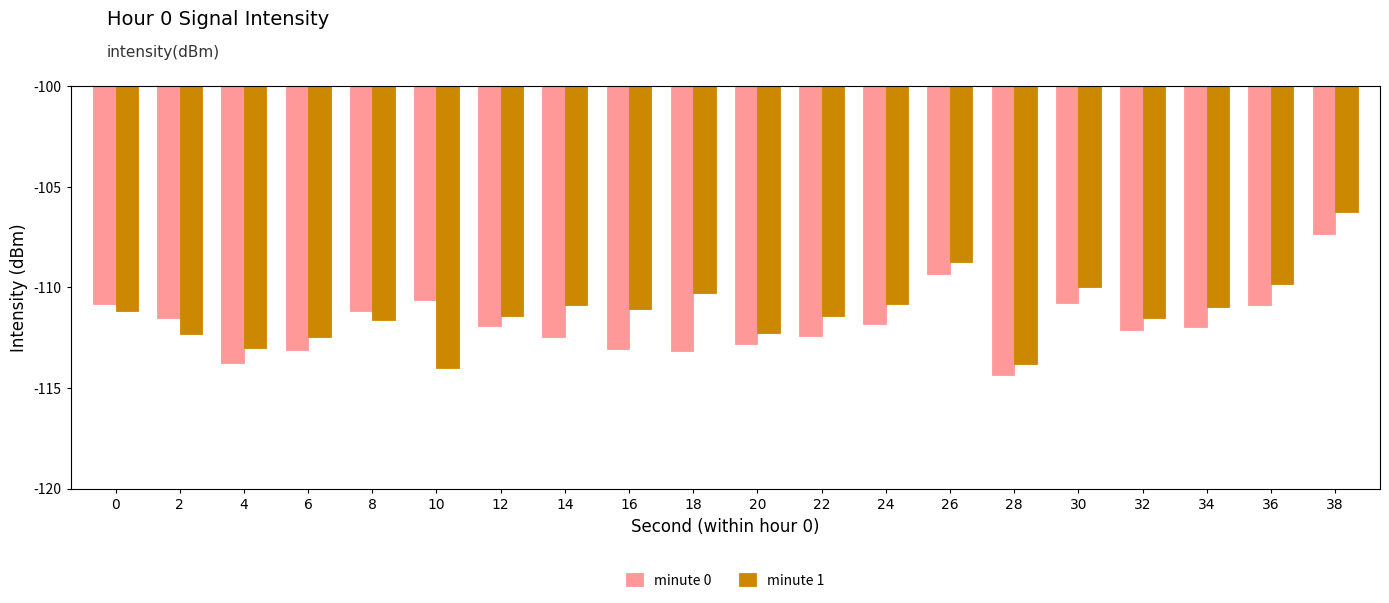

At which category is the sum across all series the highest?

38